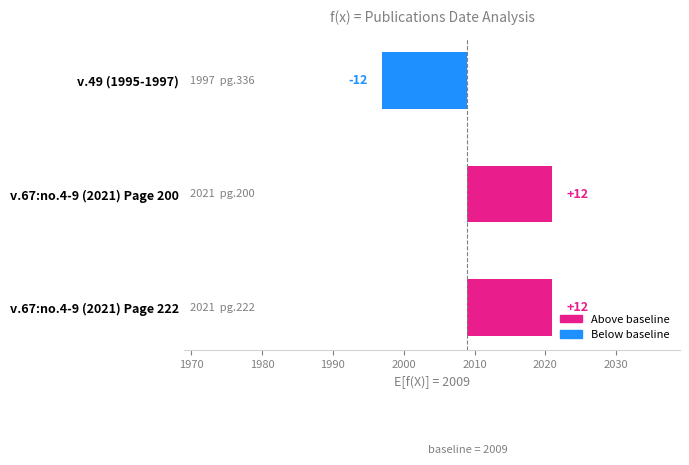

How many values are below zero?

1